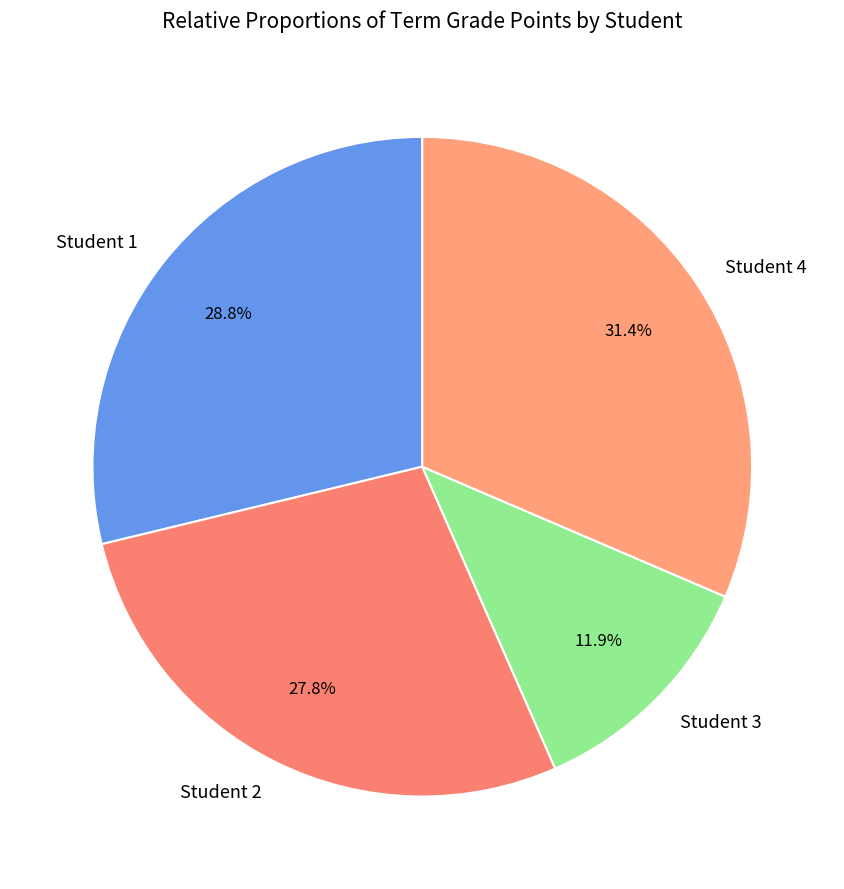

Which slice is the smallest?

Student 3